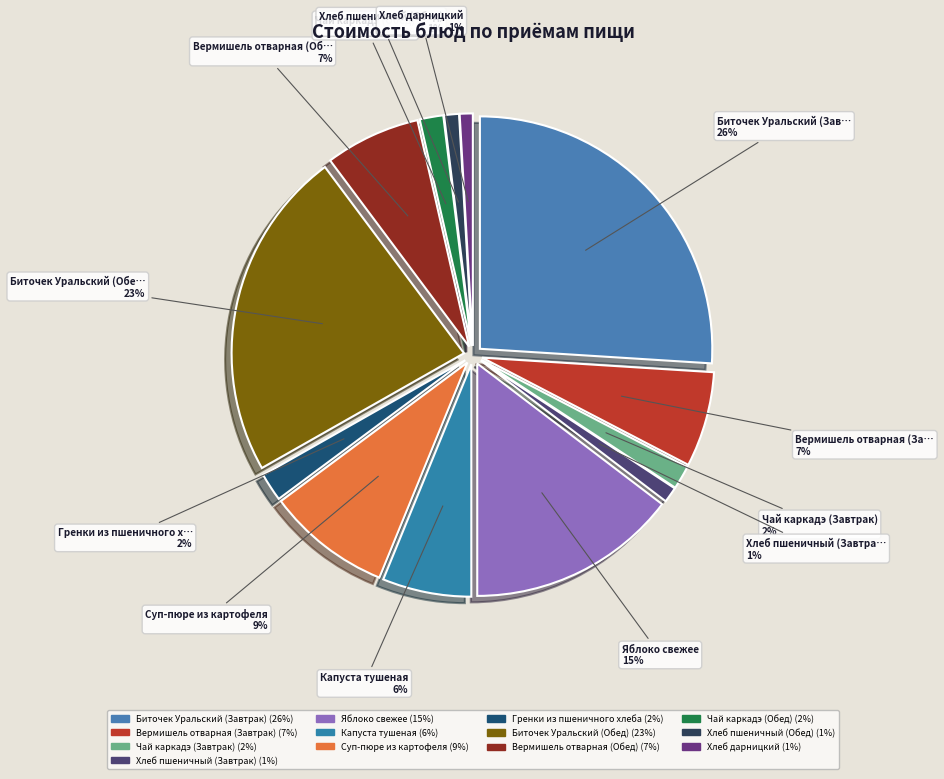

To the nearest percent, what is the difference between the Биточек Уральский (Завтрак) and Яблоко свежее slice percentages?

11%